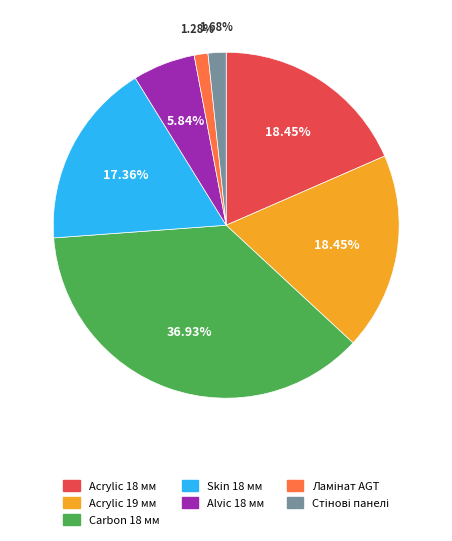

What is the ratio of the value at Acrylic 19 мм to the value at Skin 18 мм?

1.1